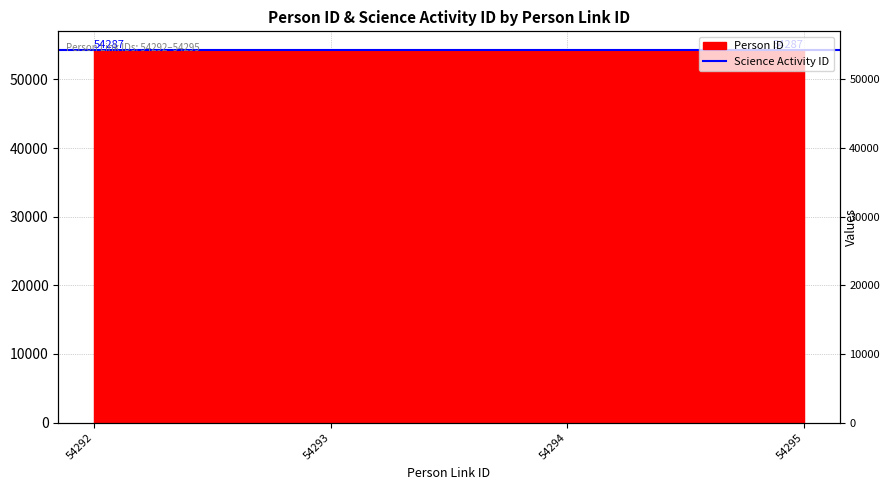

The chart shows a value of 19576 at 54292. True or false?

False